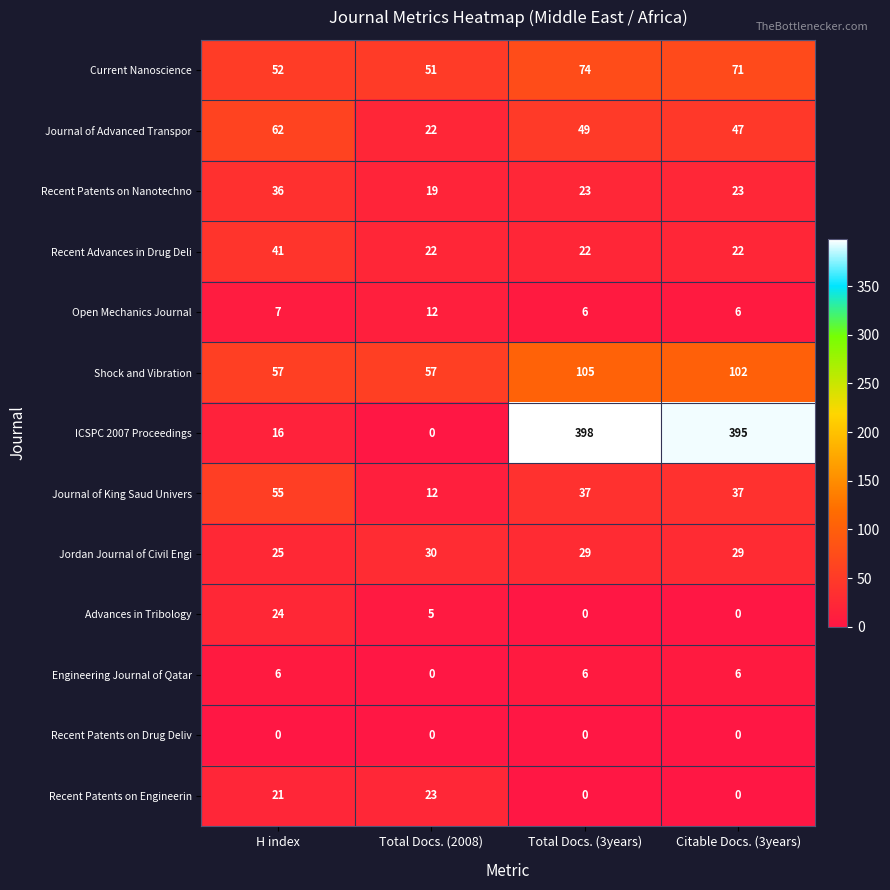

At how many categories does at least one series exceed 78?

2